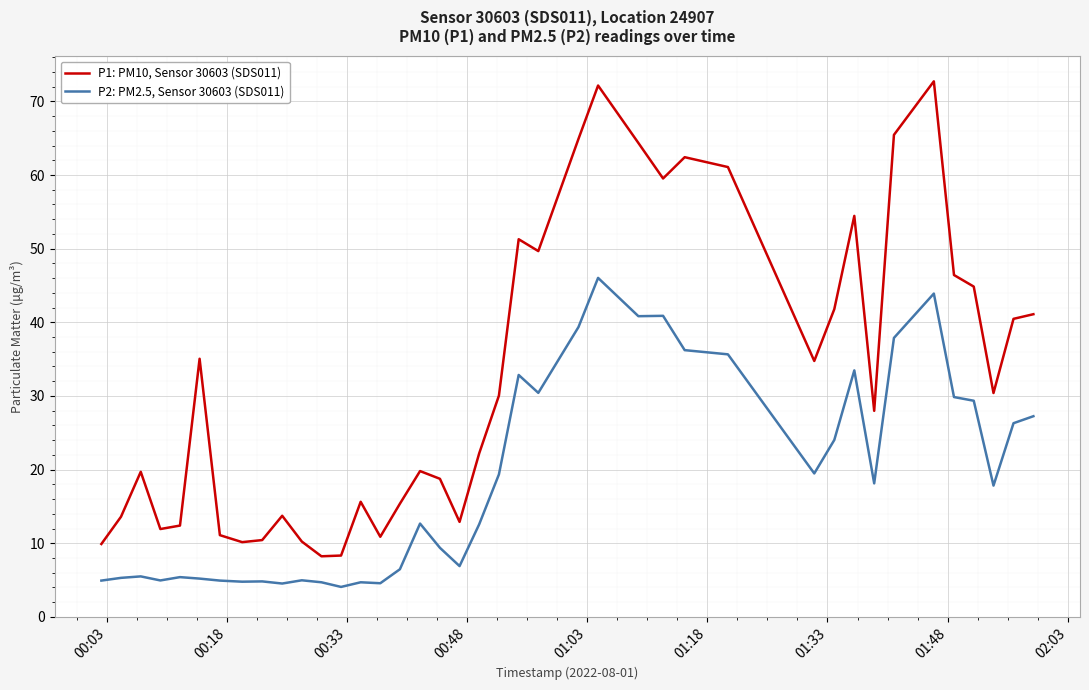

Which series has the widest spread of values?

P1: PM10, Sensor 30603 (SDS011)